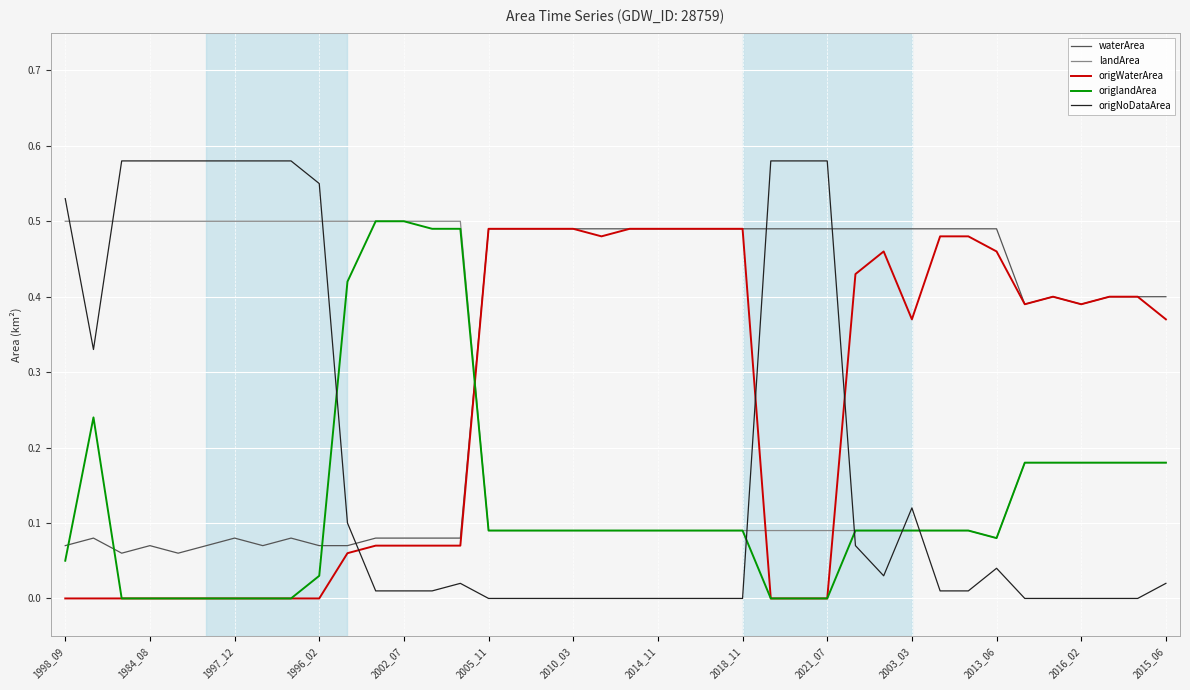

Which series has the widest spread of values?

origNoDataArea